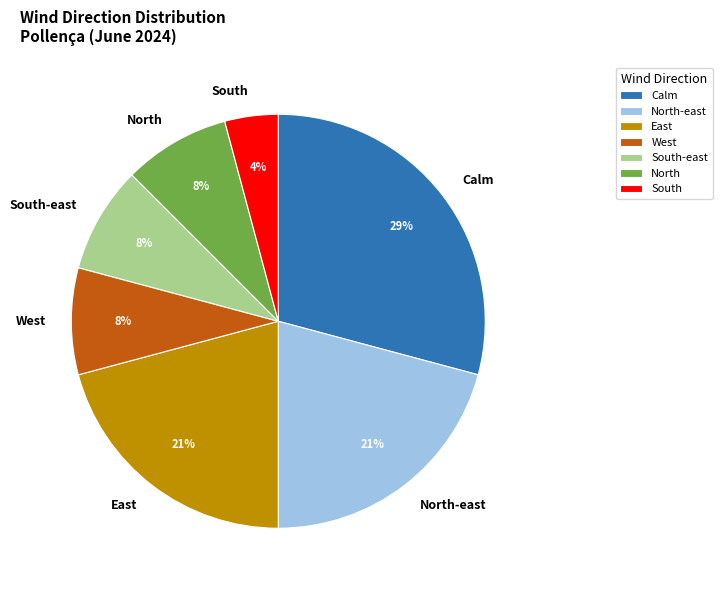

To the nearest percent, what is the difference between the East and Calm slice percentages?

8%